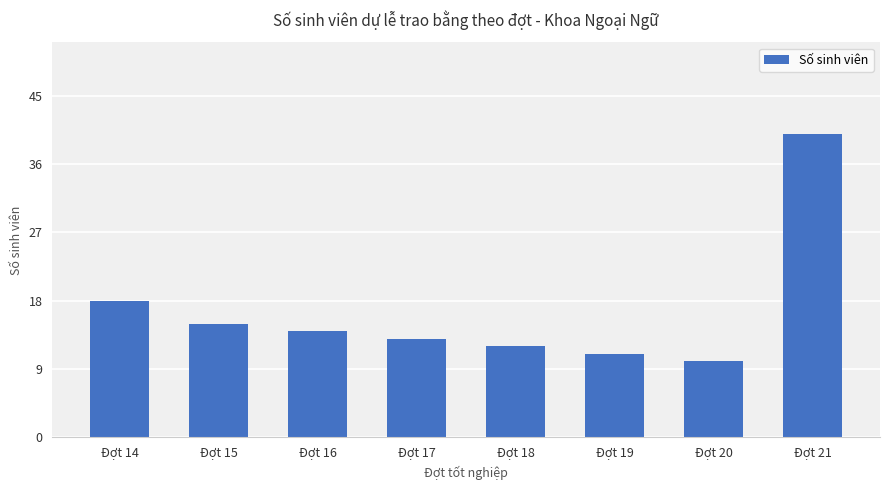

What is the smallest value displayed?

10